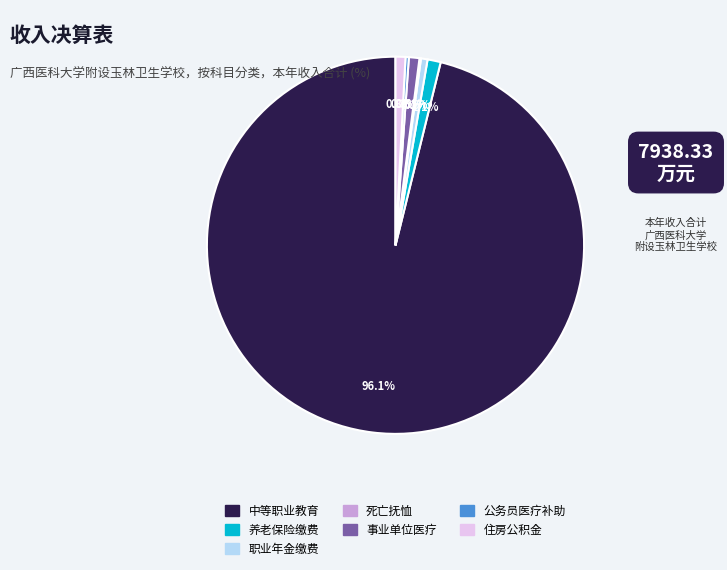

How many slices are in this pie chart?

7